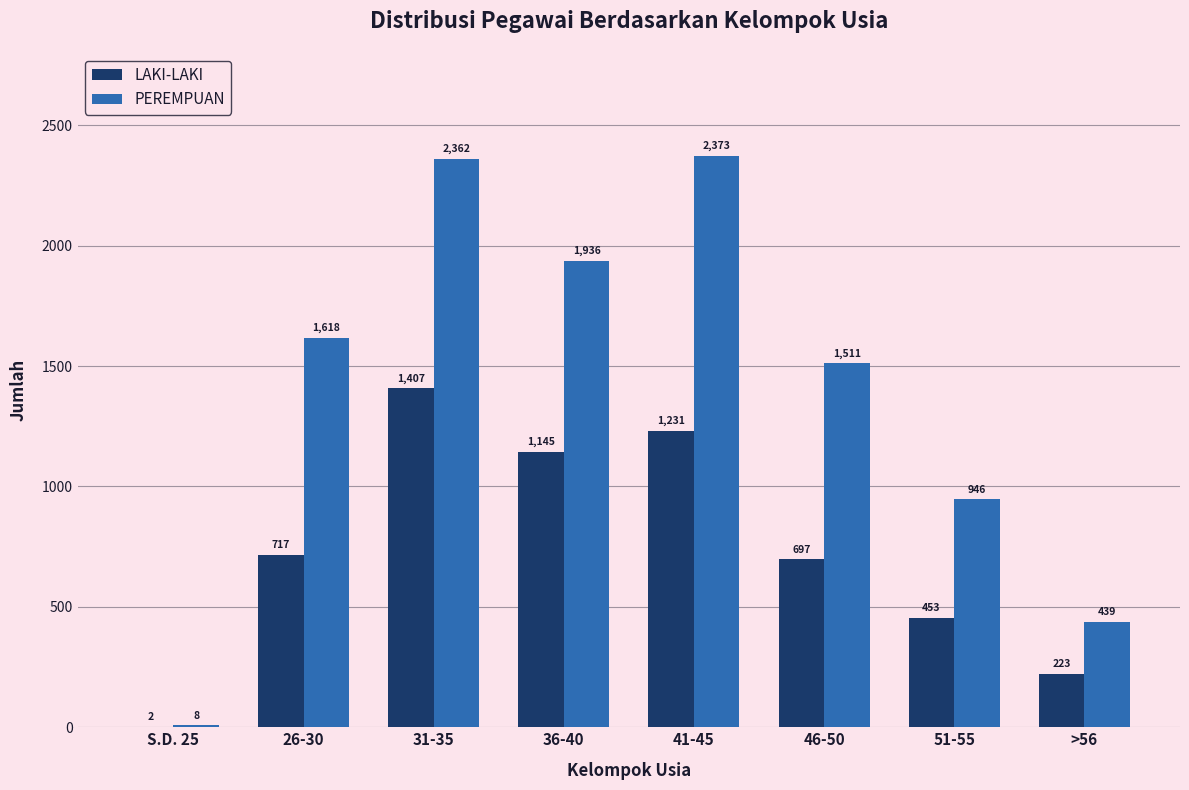

What is the highest value of the LAKI-LAKI series?

1407